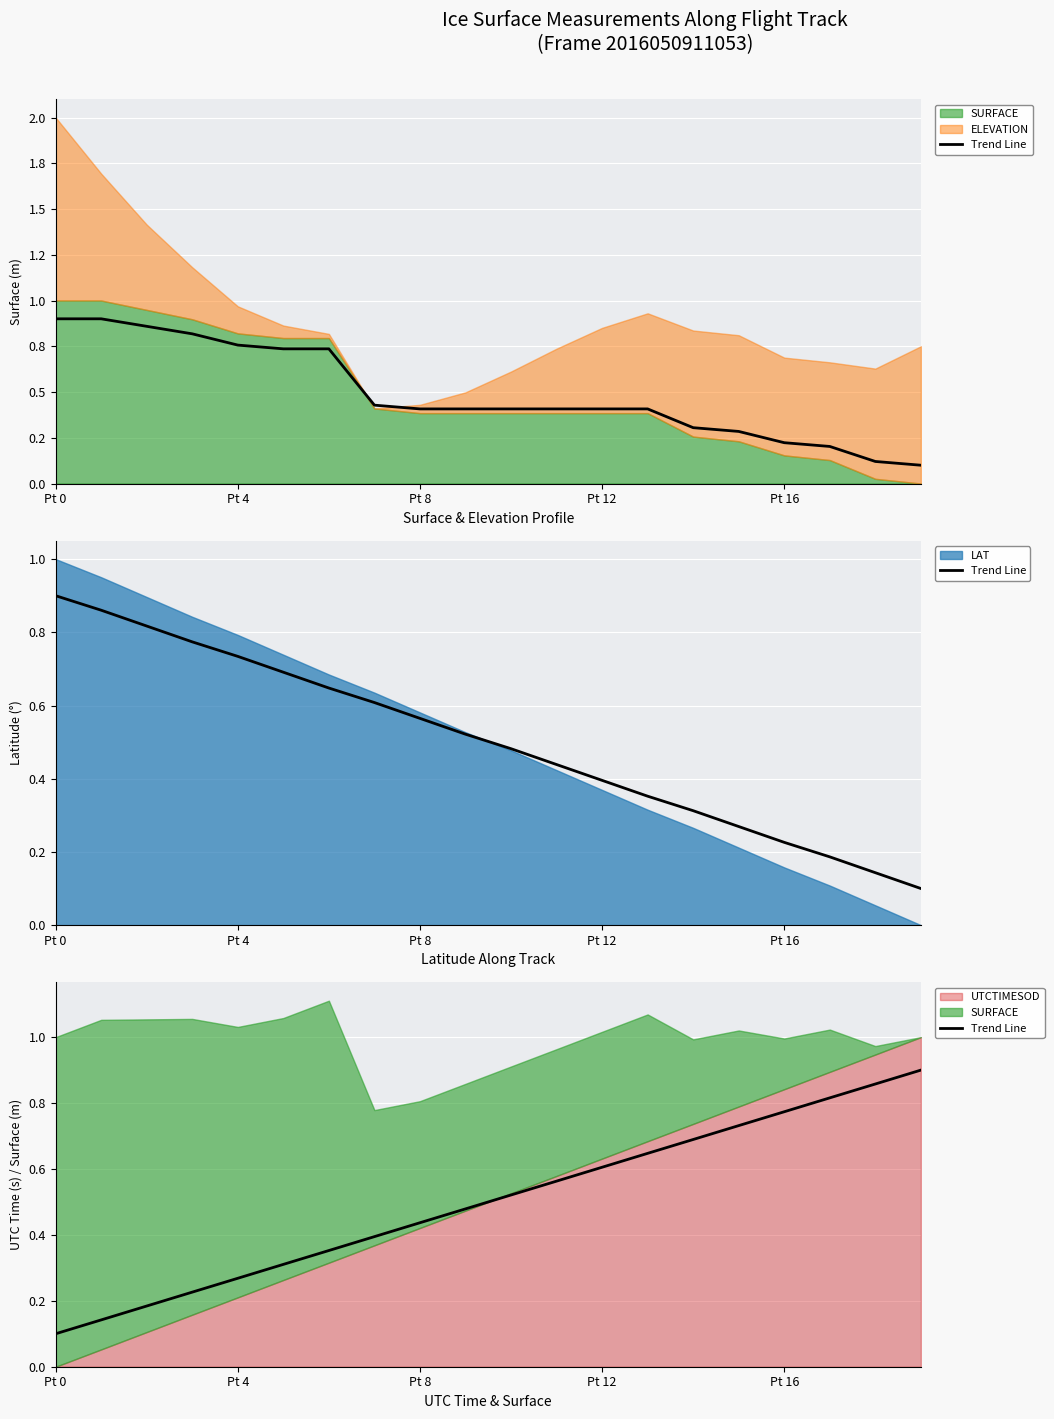

True or false: there are more than 2 points higher than both neighbors.

False